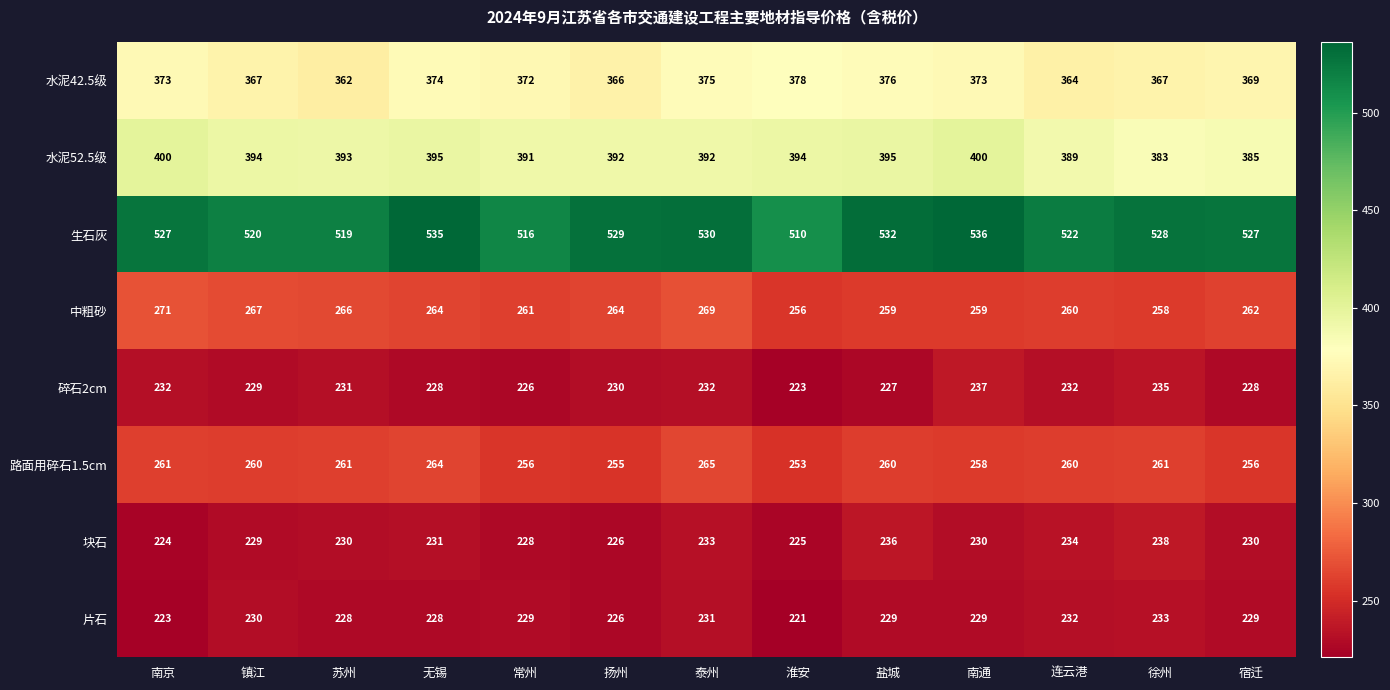

Which label corresponds to the largest value in the chart?

南通